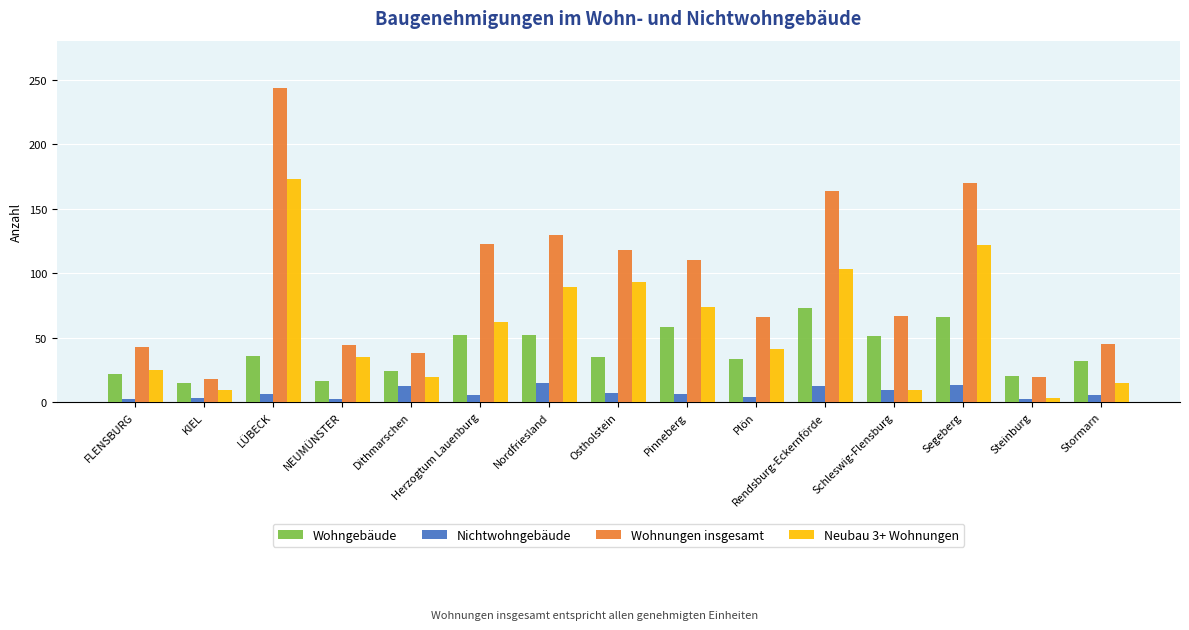

How many bars are there in each group?

4